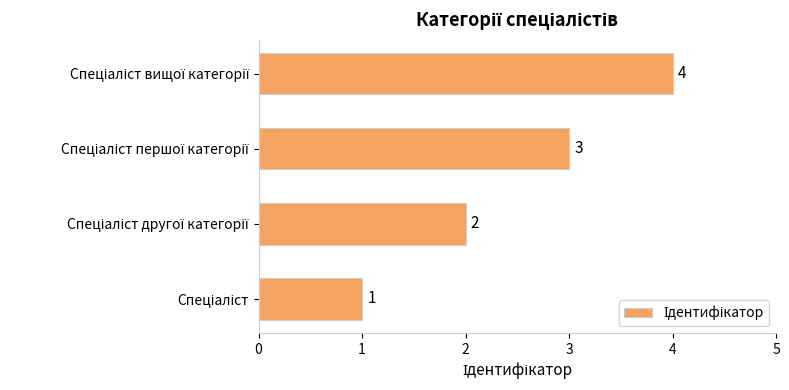

What is the sum of all values?

10